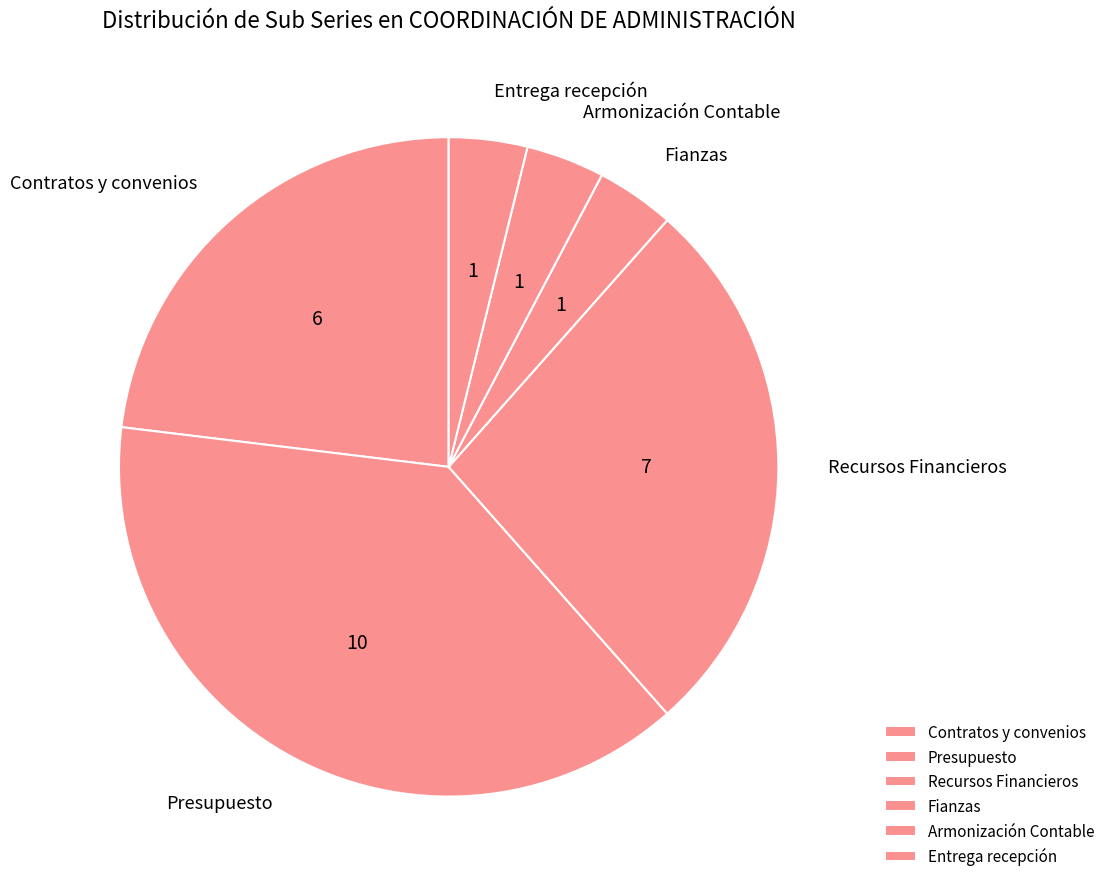

Does Recursos Financieros account for over 50% of the chart?

No